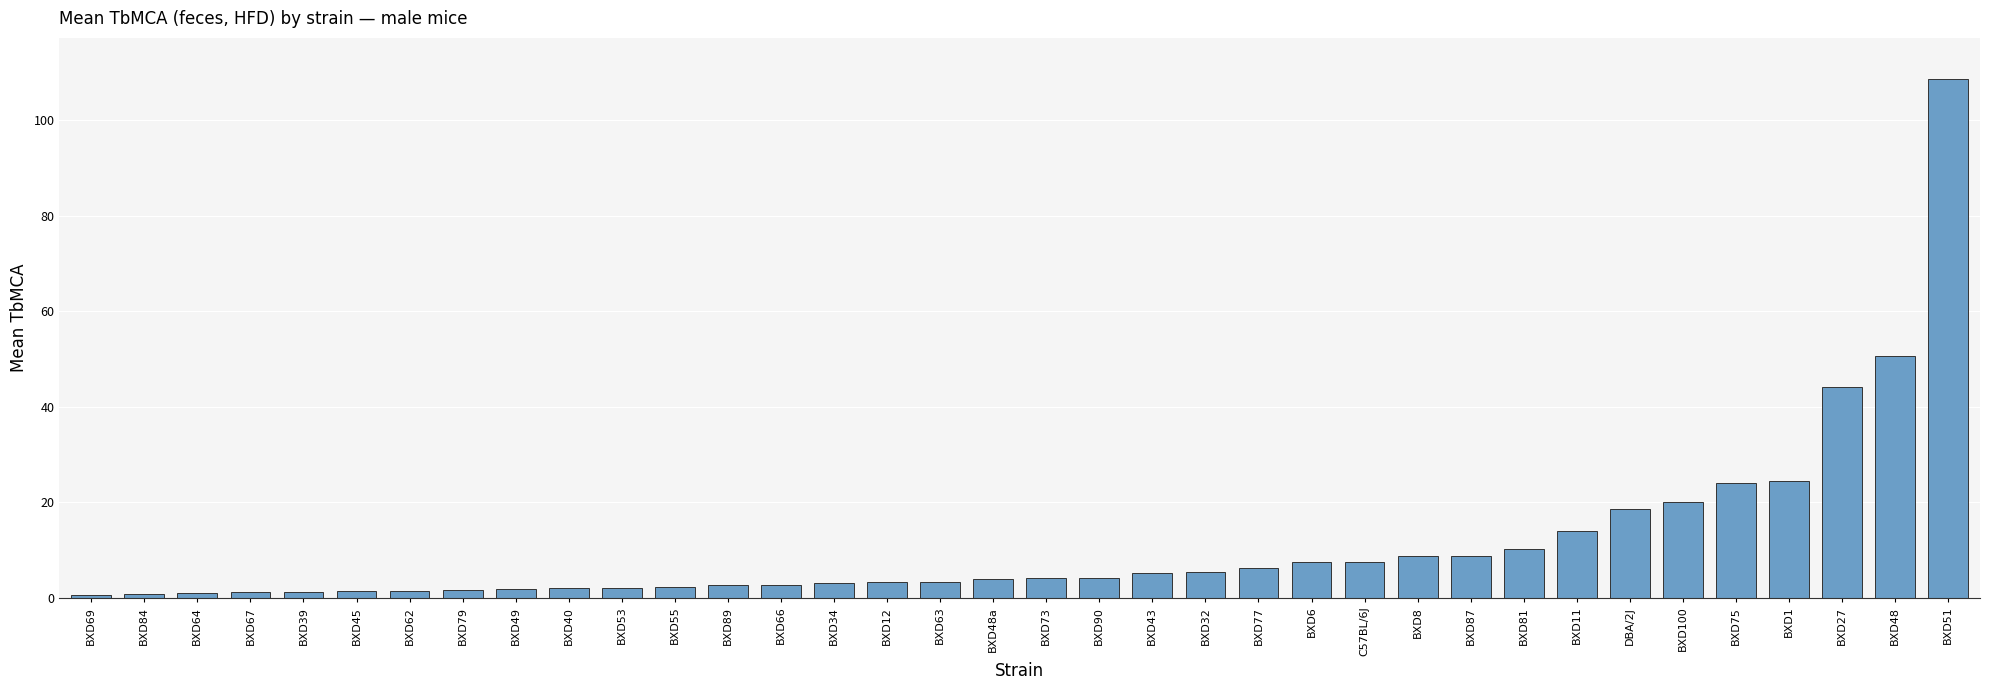

How many series are shown in this chart?

1